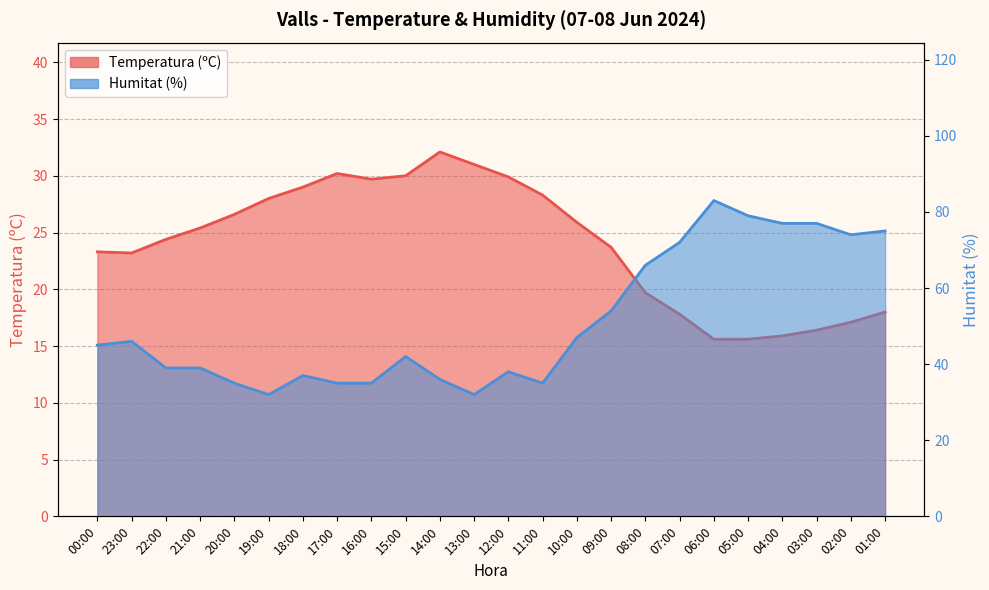

The value of Humitat (%) at 04:00 is 39.3. True or false?

False